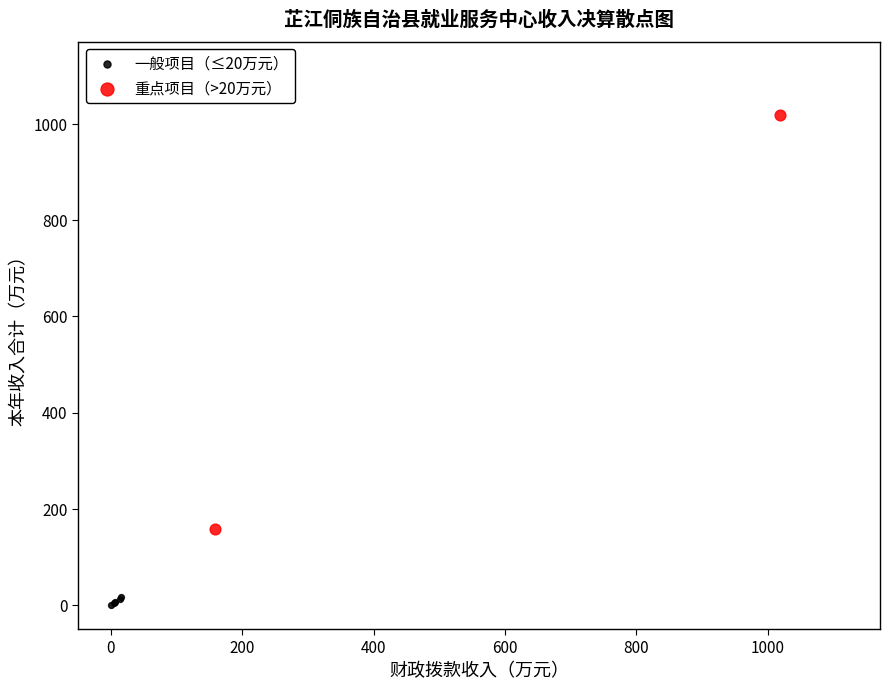

Which series reaches the minimum Y coordinate?

一般项目（≤20万元）